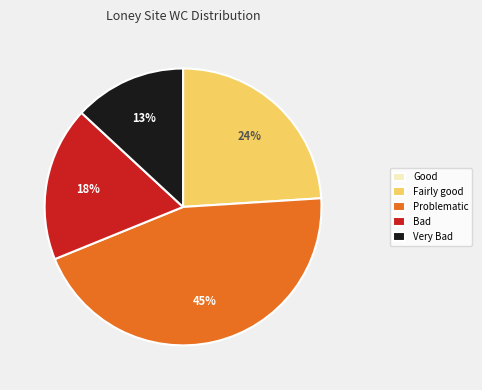

Combined, do Bad and Problematic account for over 50%?

Yes